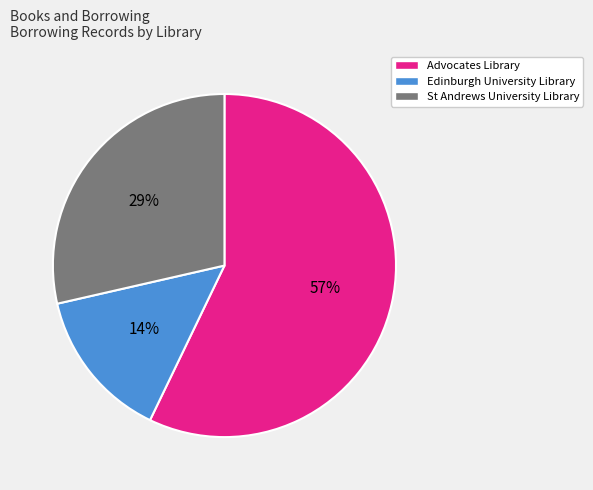

To the nearest percent, what percentage of the pie is St Andrews University Library?

29%